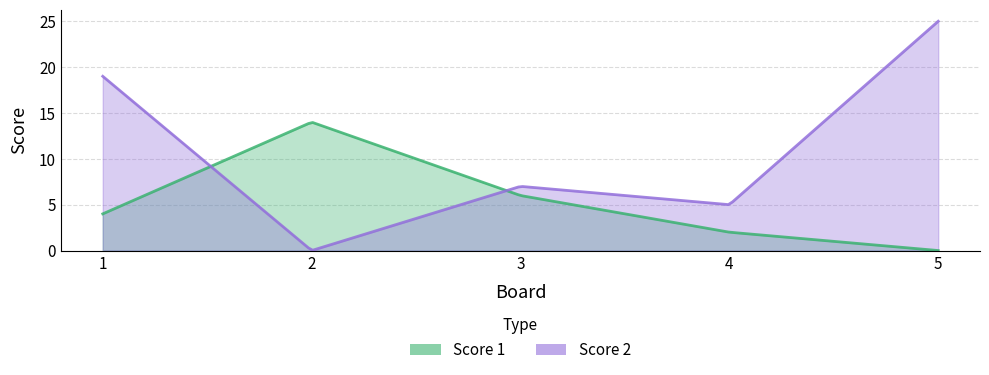

What is the sum of the Score 1 values at 4 and 5?

2